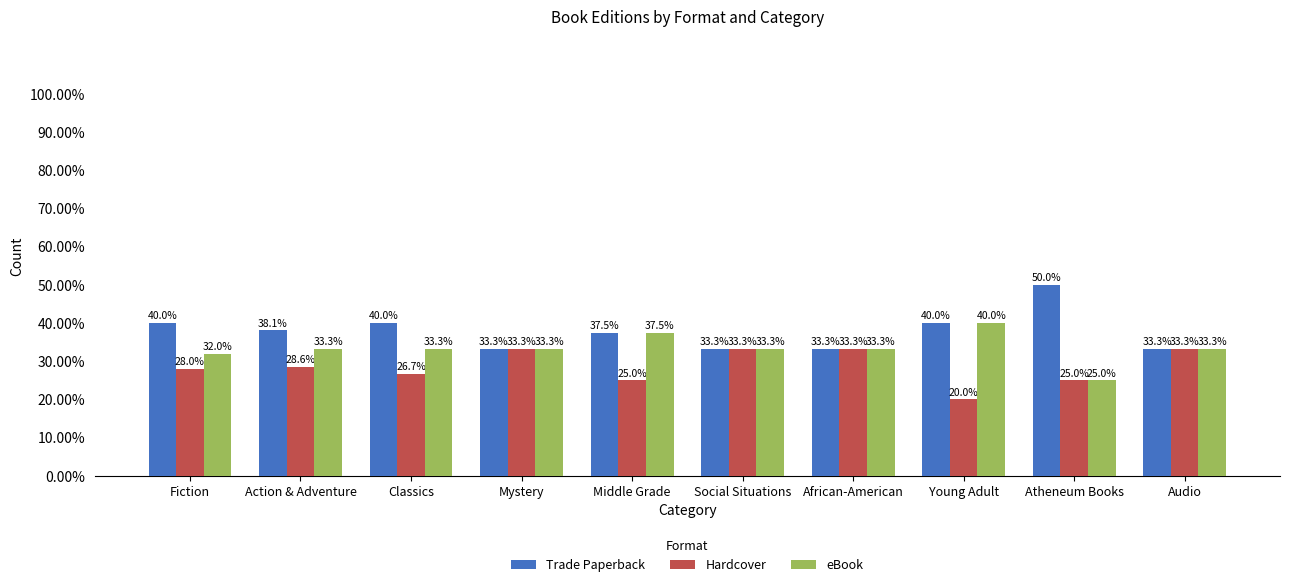

What is the value of the eBook bar at the 7th from the left?

33.3